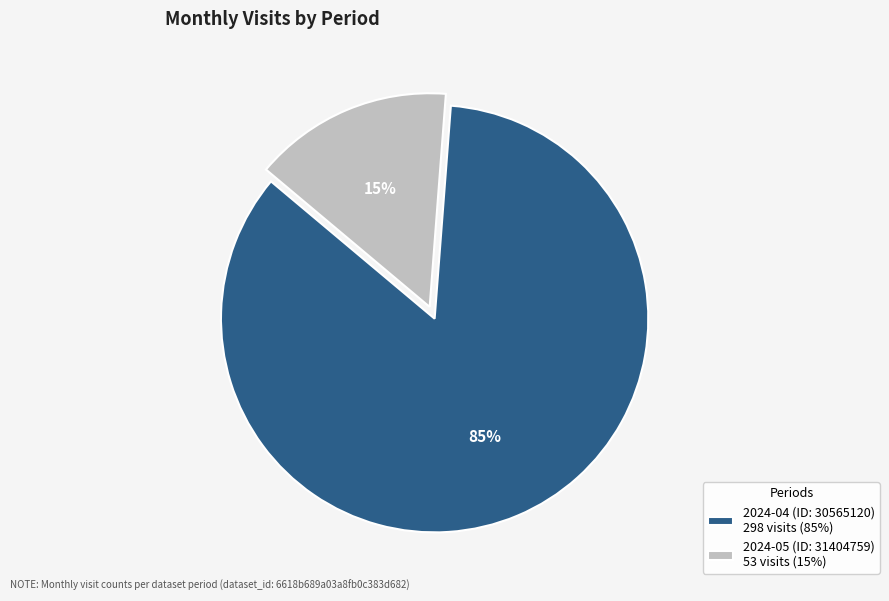

How many slices are in this pie chart?

2